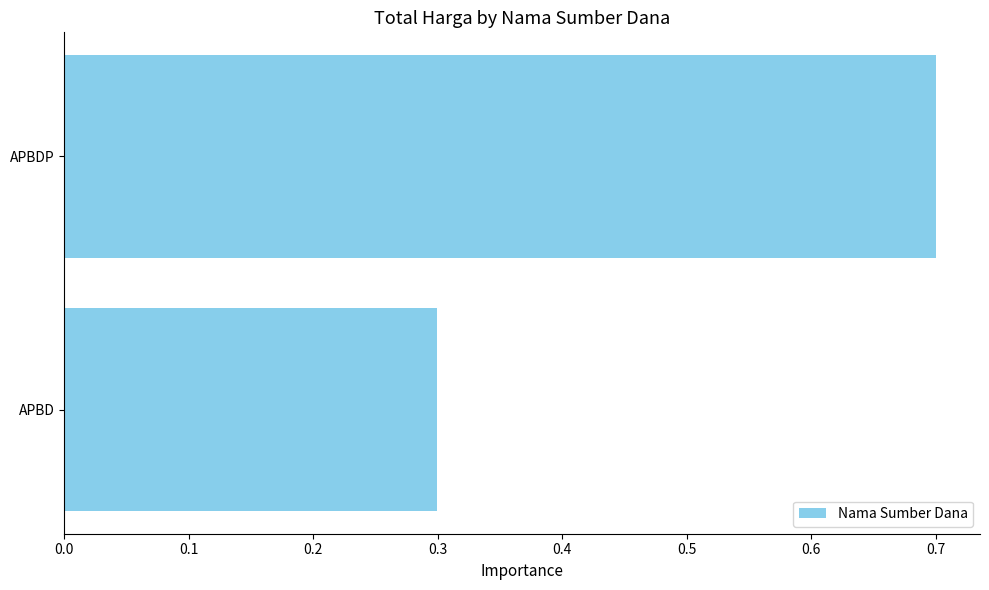

Reading top to bottom, extract all data points from this chart.

0.7	0.3